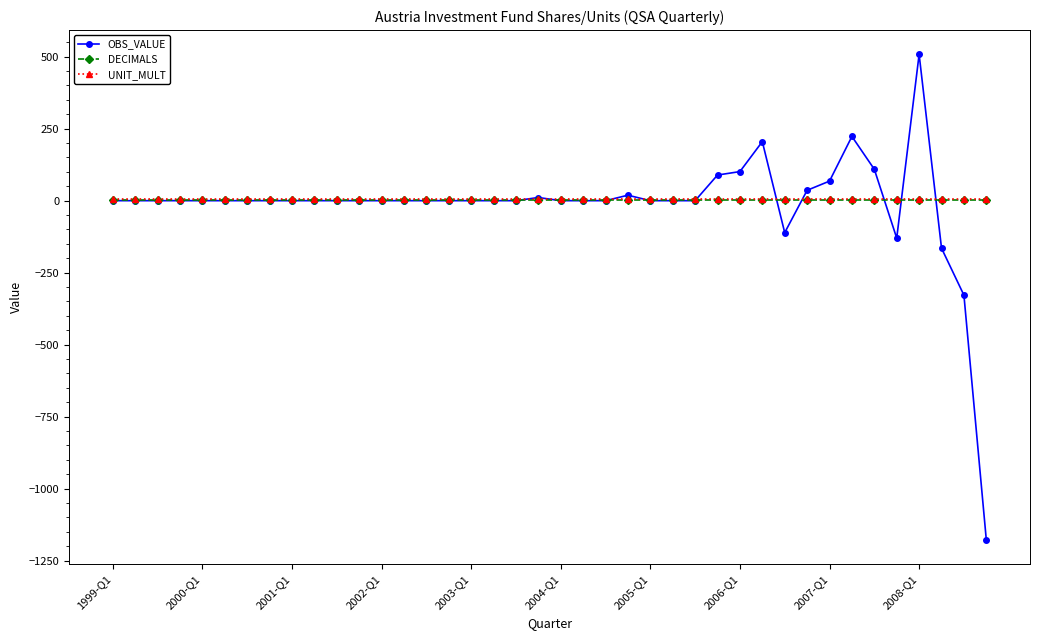

Which series has the largest range (max minus min)?

OBS_VALUE